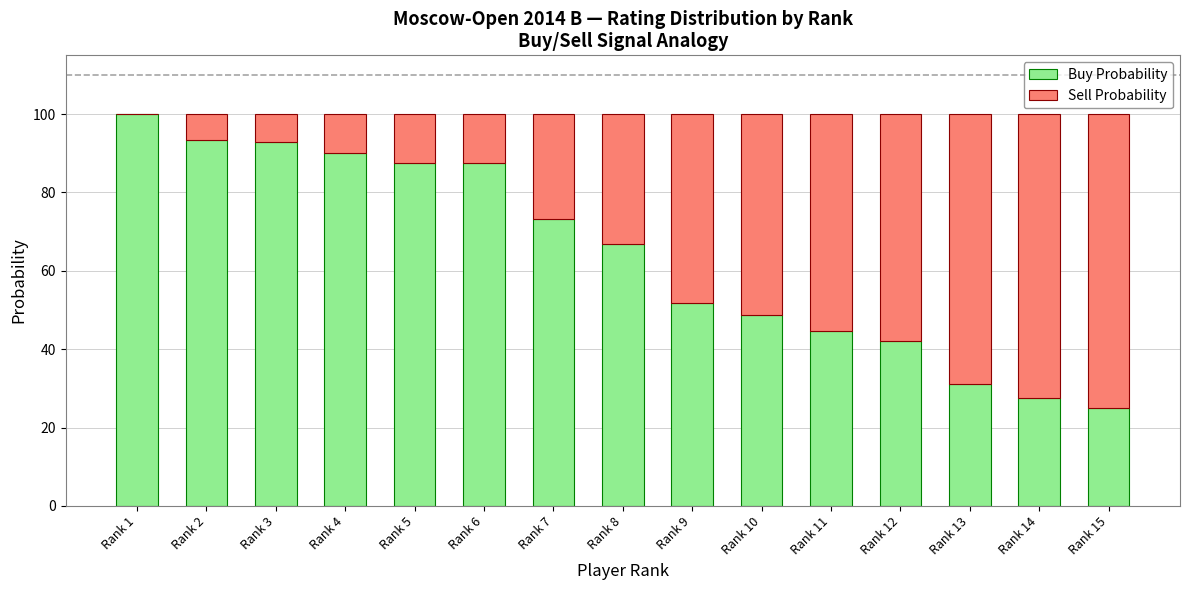

What is the total value across all series at Rank 4?

100.0